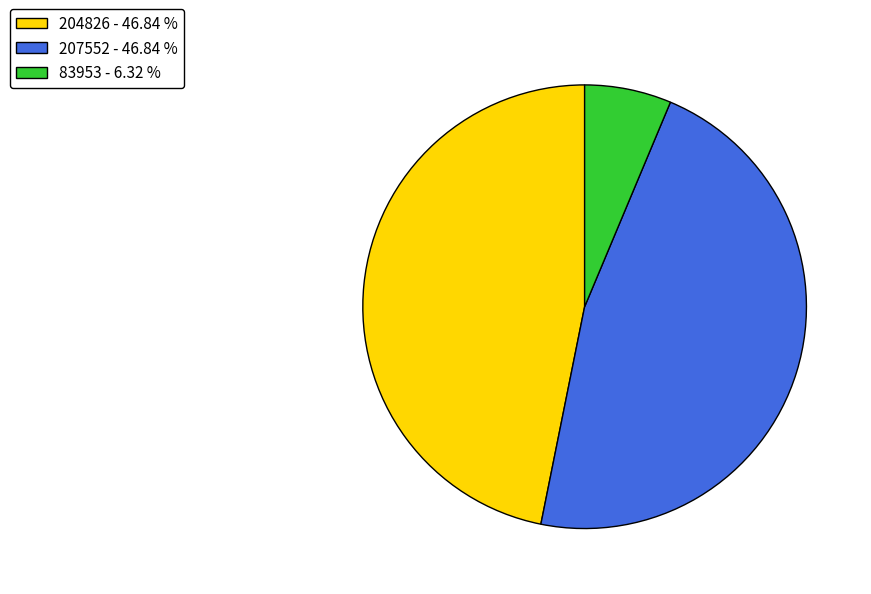

Approximately how many times larger is the value at 207552 compared to 204826?

1.0